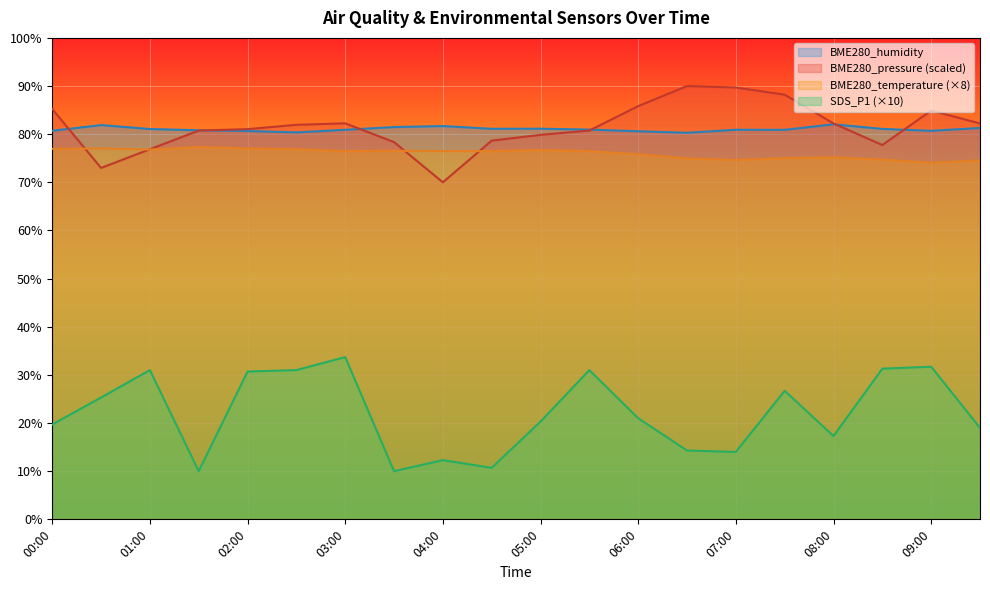

Reading left to right, what are all the values shown in this chart?

BME280_temperature: 77.0	77.0	76.8	77.4	77.0	76.9	76.5	76.6	76.5	76.5	76.7	76.5	75.8	75.0	74.6	75.0	75.2	74.7	74.1	74.6
BME280_humidity: 80.7	81.9	81.1	80.8	80.7	80.4	80.9	81.5	81.7	81.1	81.1	81.0	80.6	80.3	80.9	80.9	82.0	81.1	80.7	81.3
SDS_P1: 19.7	25.3	31.0	10.0	30.7	31.0	33.7	10.0	12.3	10.7	20.3	31.0	21.0	14.3	14.0	26.7	17.3	31.3	31.7	19.0
BME280_pressure_norm: 85.2	73.0	76.9	80.8	81.0	81.9	82.3	78.4	70.0	78.7	79.9	80.8	85.8	90.0	89.7	88.2	82.2	77.7	84.9	82.2